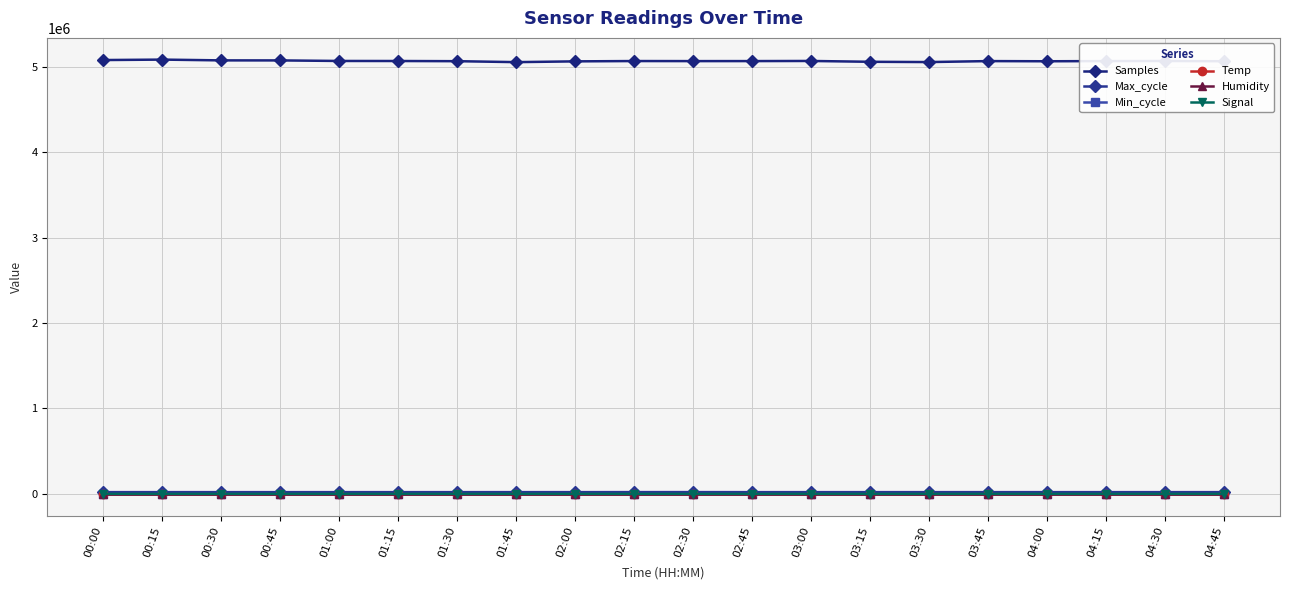

Does the chart display data point markers on the line(s)?

Yes